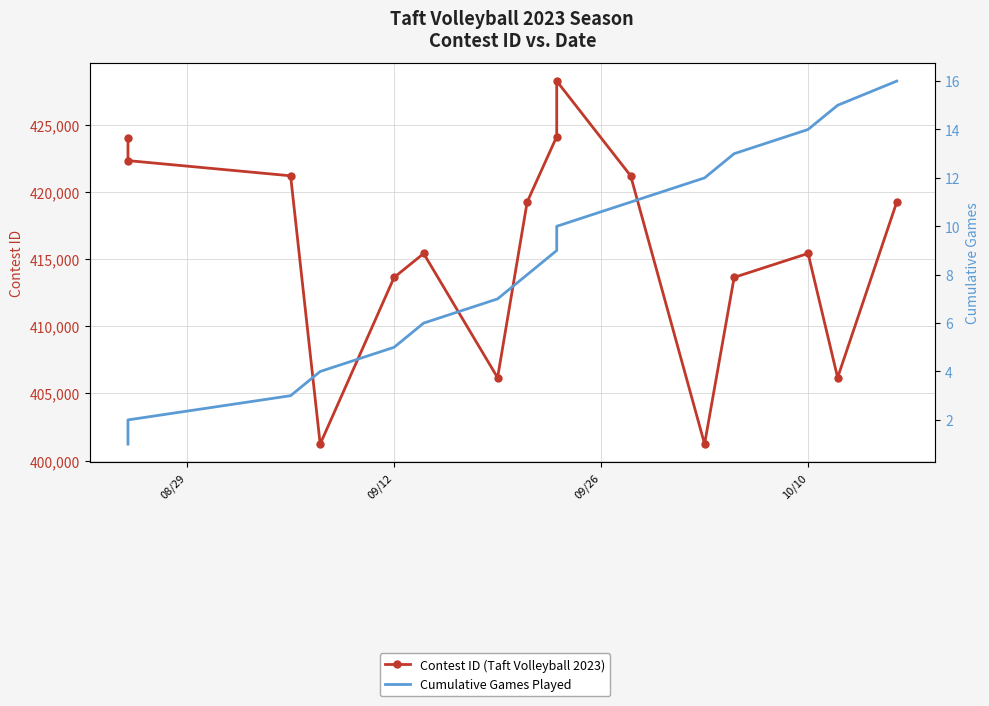

How many series are shown in this chart?

2